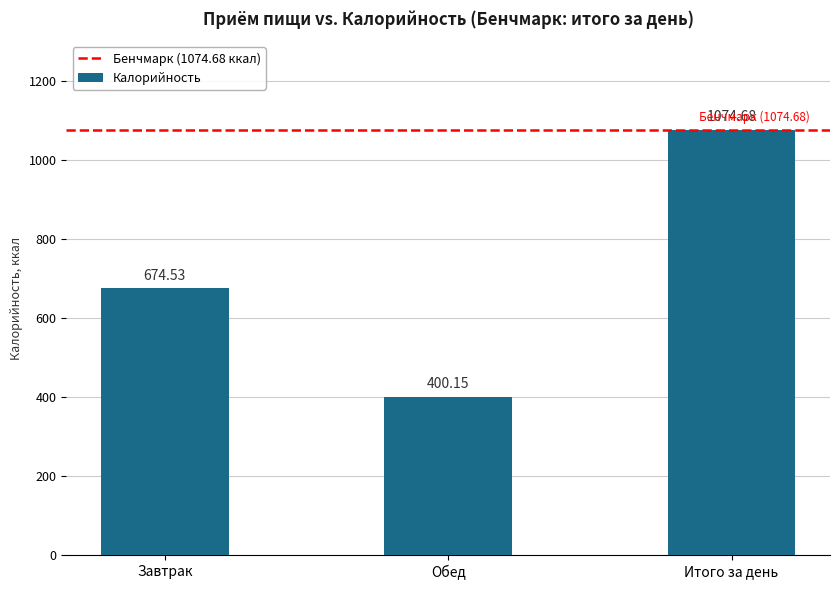

Count the number of data series in this chart.

1